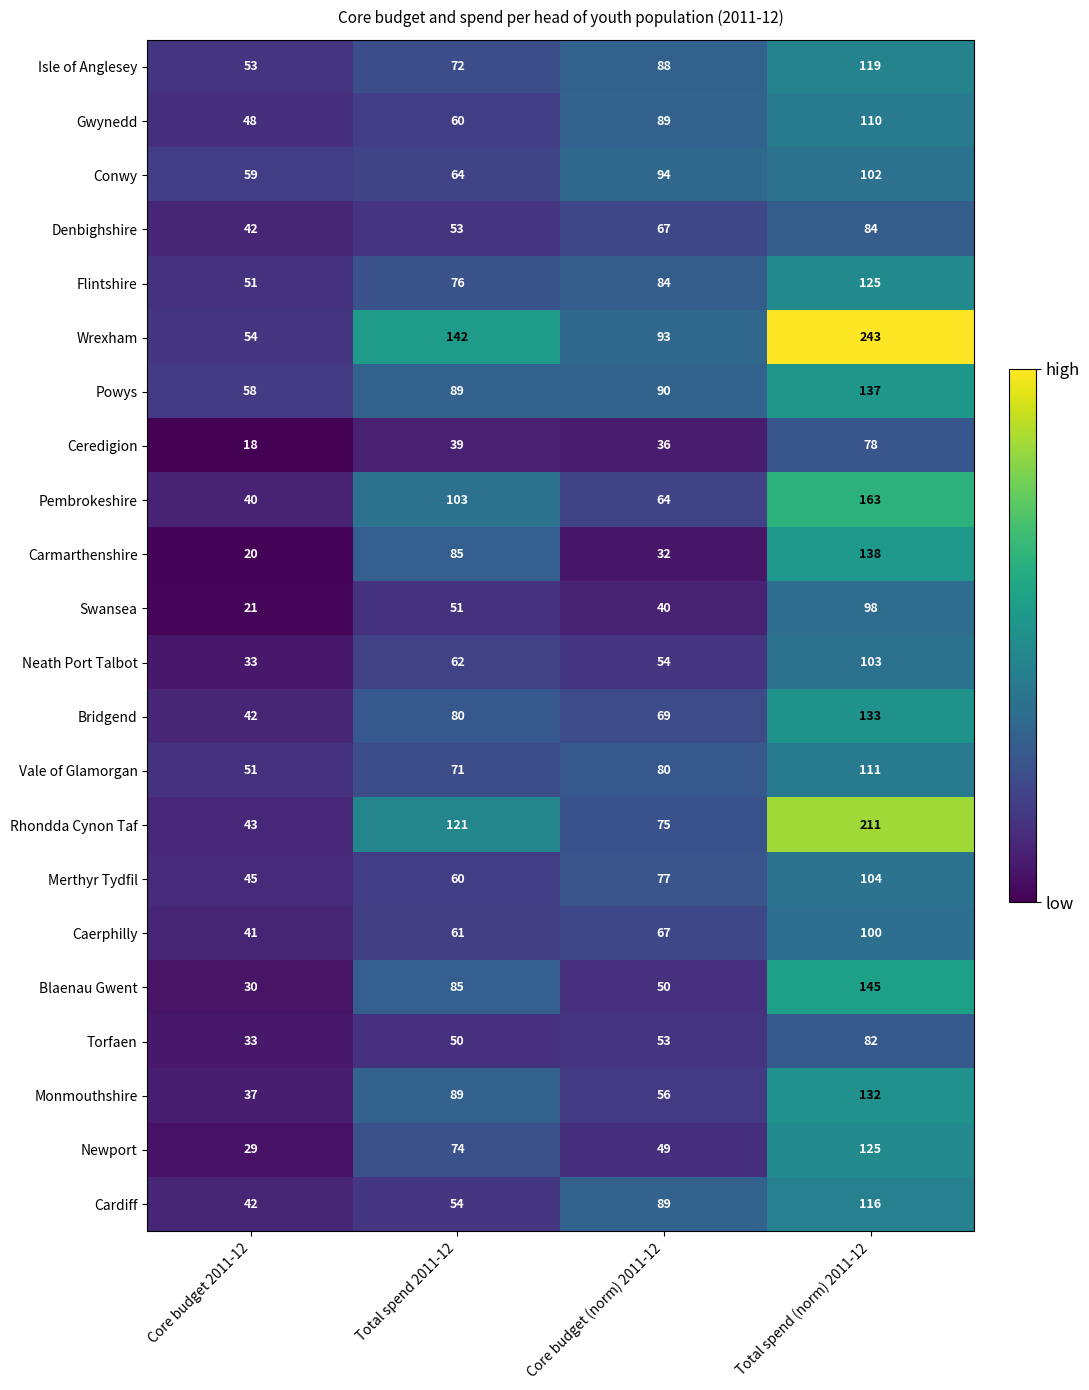

Is it true that Pembrokeshire equals 40 at Core budget 2011-12?

True